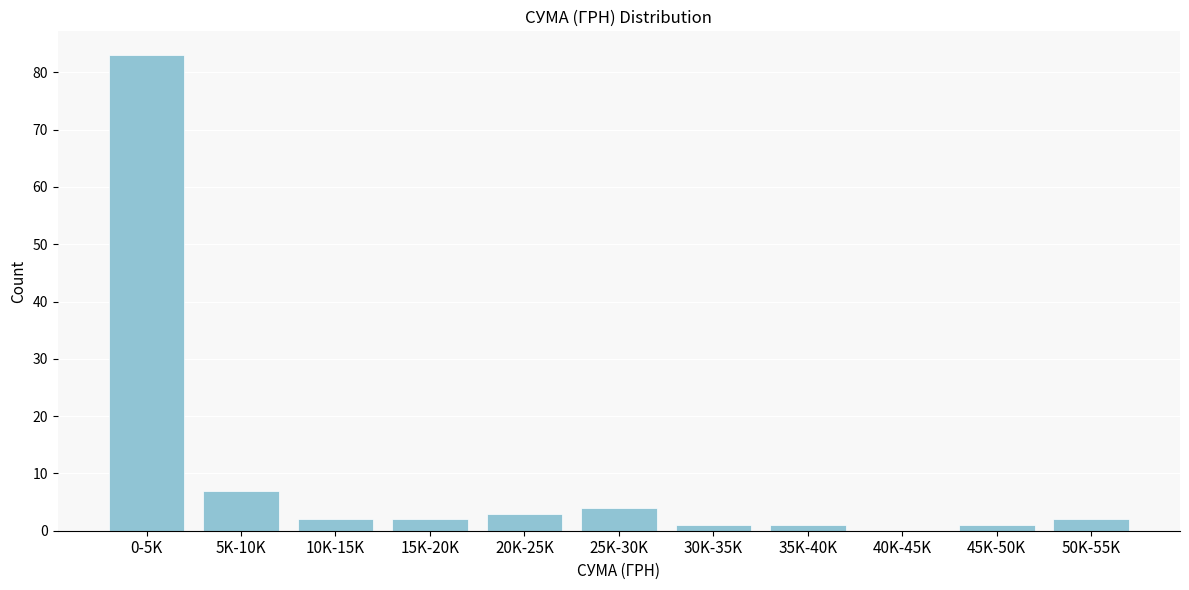

Reading left to right, list all the values displayed in this chart.

0-5K=83	5K-10K=7	10K-15K=2	15K-20K=2	20K-25K=3	25K-30K=4	30K-35K=1	35K-40K=1	40K-45K=0	45K-50K=1	50K-55K=2